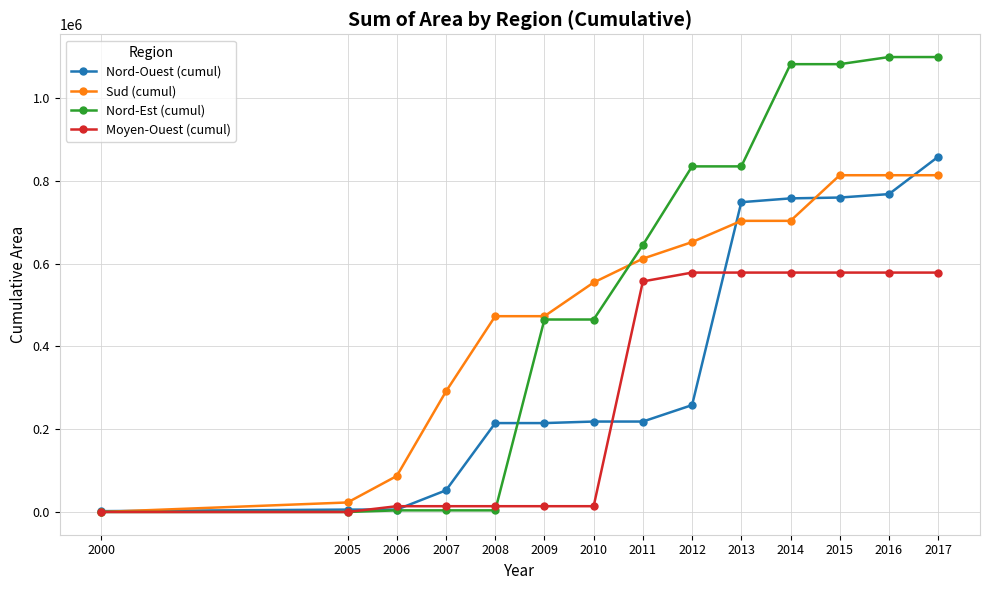

Is this an area chart (filled region under the line)?

No